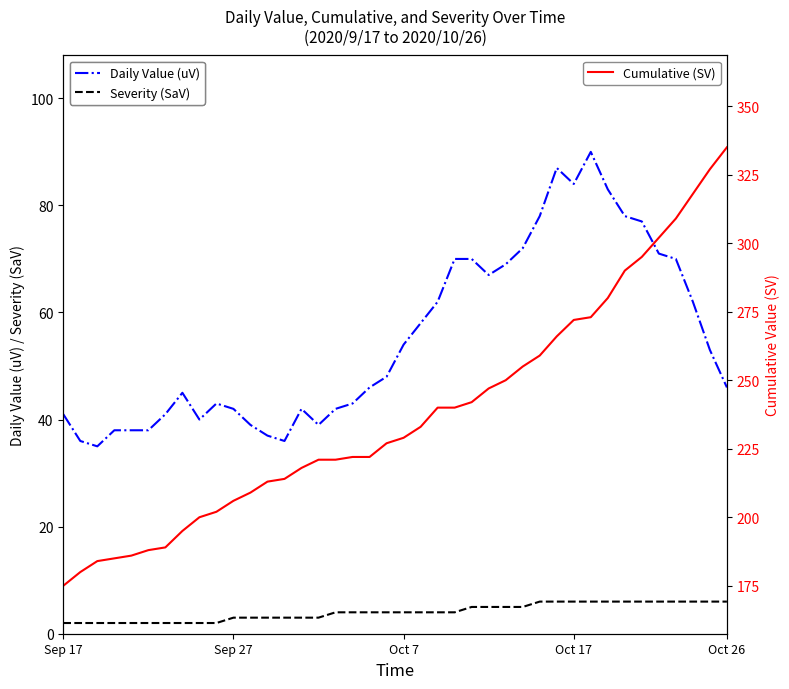

What is the maximum value for Severity (SaV)?

6